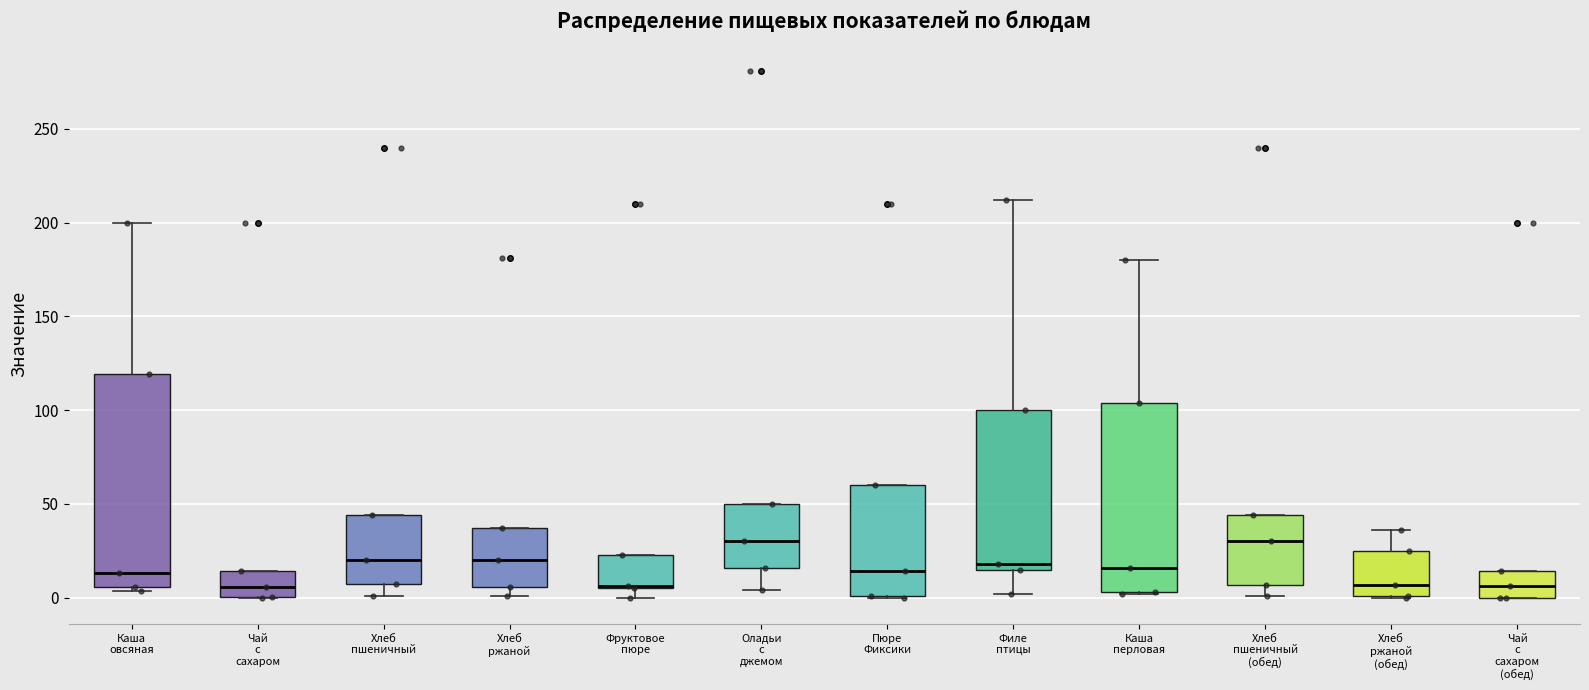

Which box is the tallest, from its lower edge to its upper edge?

Каша овсяная